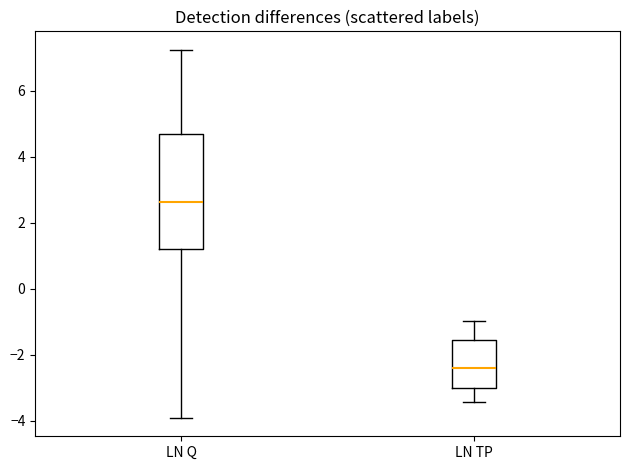

Where does the upper whisker of the box for LN Q end on the y-axis? The values are not printed on the chart, so give them approximately, as read against the axis.

7.2